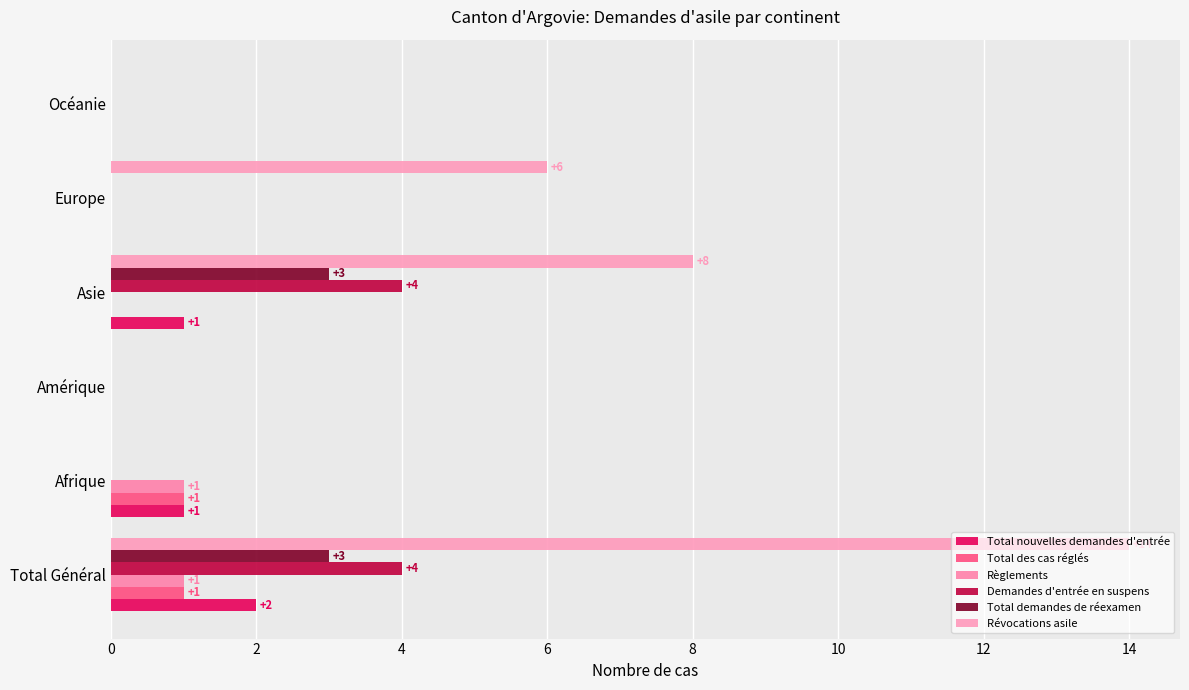

What is the highest value of the Demandes d'entrée en suspens series?

4